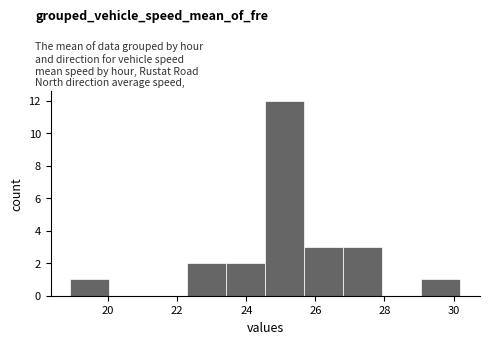

Reading left to right, transcribe this chart: for each bar, give the range it covers on the x-axis and its height. Neither the bar edges nor the heights are printed on the chart, so give them approximately, as read against the axes.

19.0 to 20.0: 1
20.0 to 21.2: 0
21.2 to 22.2: 0
22.2 to 23.4: 2
23.4 to 24.6: 2
24.6 to 25.6: 12
25.6 to 26.8: 3
26.8 to 28.0: 3
28.0 to 29.0: 0
29.0 to 30.2: 1